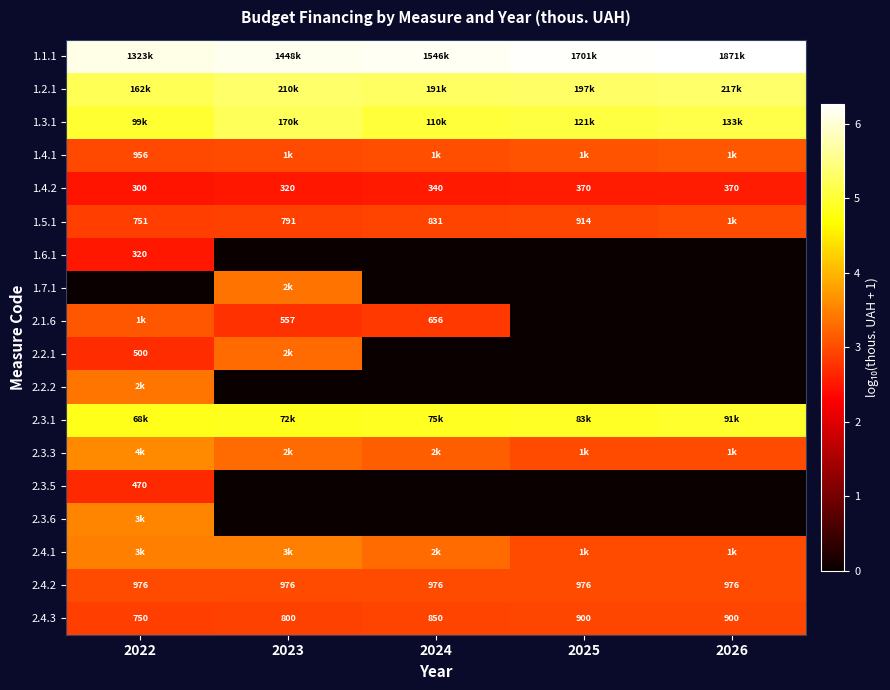

At which label is 2.3.3 closest to 3?

2025